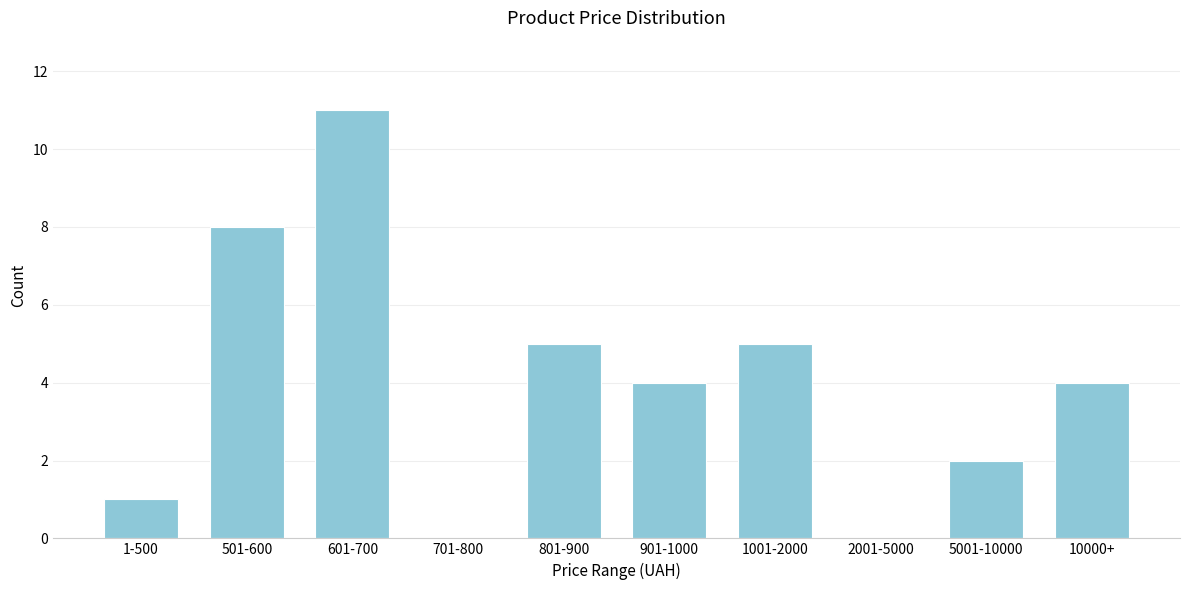

Reading left to right, transcribe all the data shown in this chart.

1-500=1	501-600=8	601-700=11	701-800=0	801-900=5	901-1000=4	1001-2000=5	2001-5000=0	5001-10000=2	10000+=4